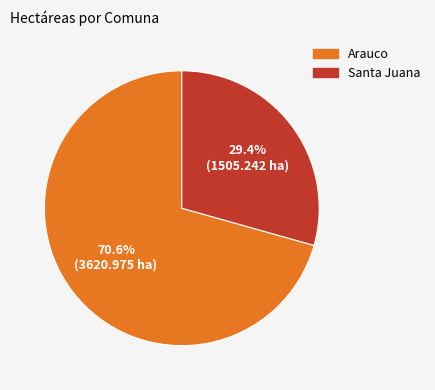

True or false: Santa Juana accounts for 16% of the total.

False